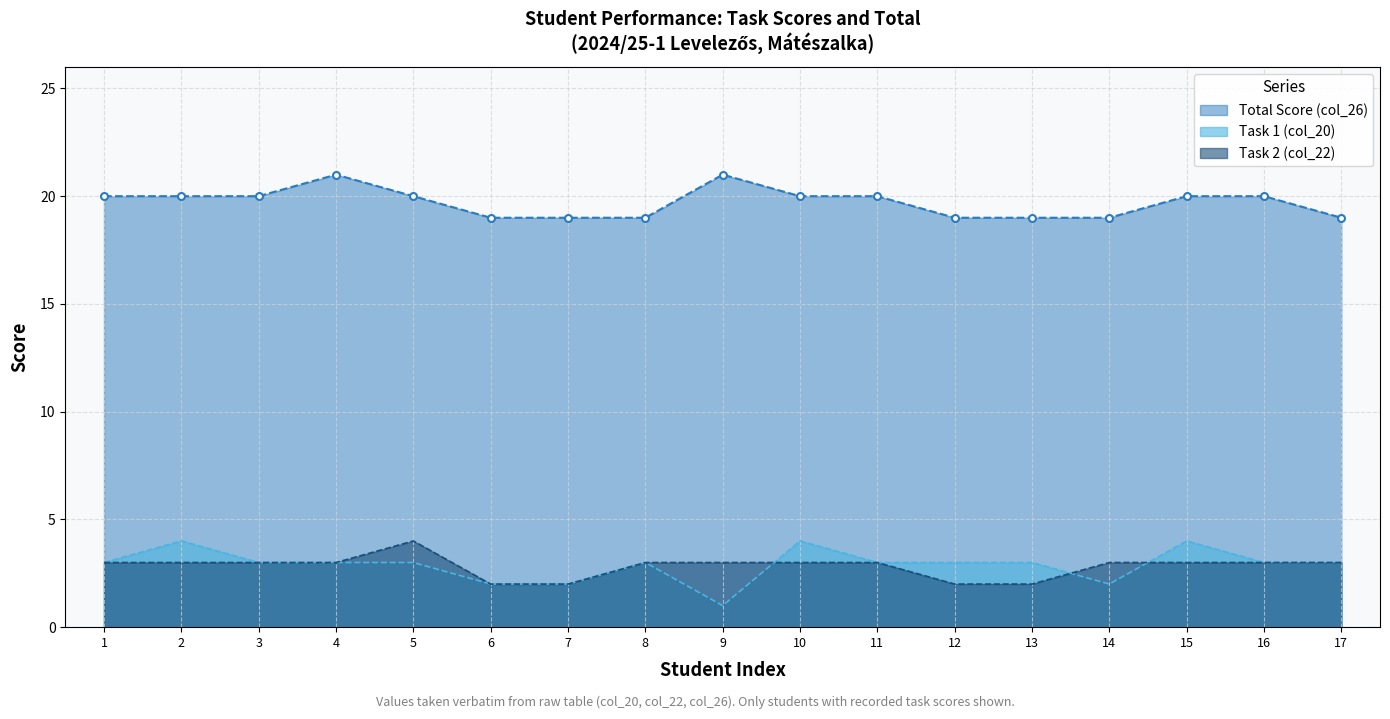

What is the highest value of the Total Score (col_26) series?

21